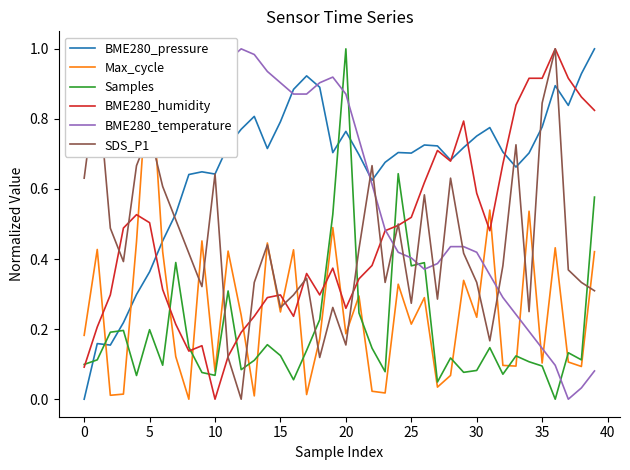

Which series ends up on top after the final intersection of Samples and BME280_pressure?

BME280_pressure